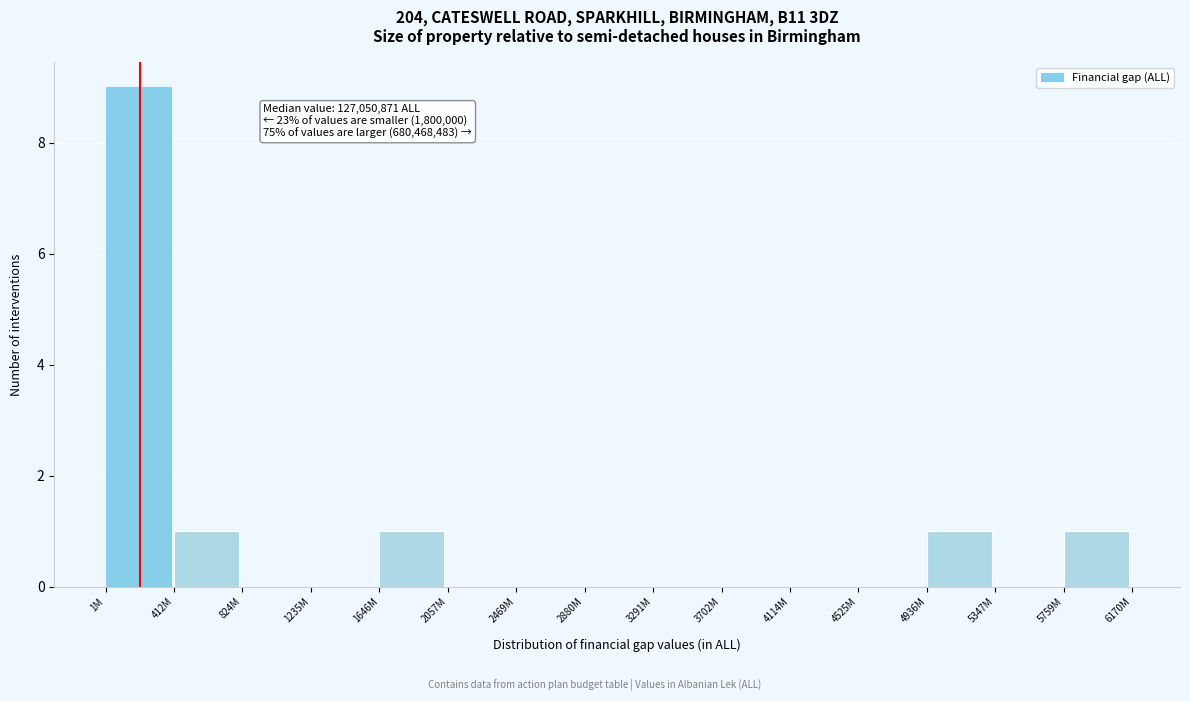

Reading left to right, what are all the values shown in this chart?

1M=9	412M=1	824M=0	1235M=0	1646M=1	2057M=0	2469M=0	2880M=0	3291M=0	3702M=0	4114M=0	4525M=0	4936M=1	5347M=0	5759M=1